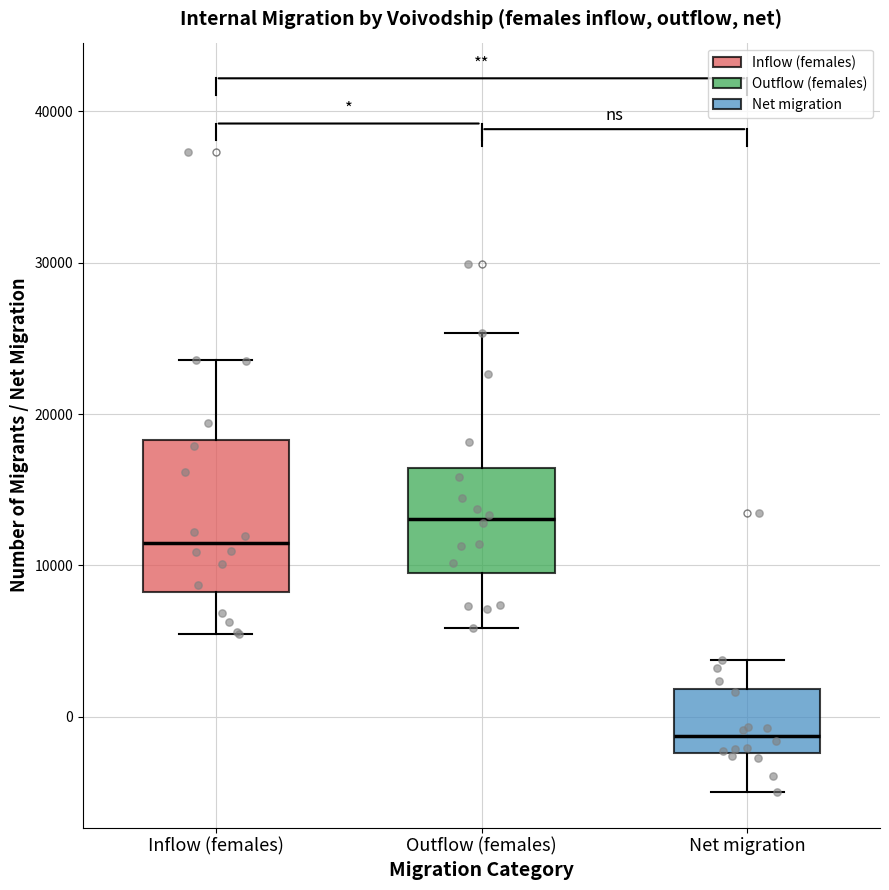

Reading left to right, read every box against the y-axis: the position of its median line, the range the box covers, and the ends of its whiskers. The values are not printed on the chart, so give them approximately, as read against the axis.

Inflow (females): median 11000, box 8000 to 18000, whiskers 5000 to 24000
Outflow (females): median 13000, box 9000 to 16000, whiskers 6000 to 25000
Net migration: median -1000, box -2000 to 2000, whiskers -5000 to 4000